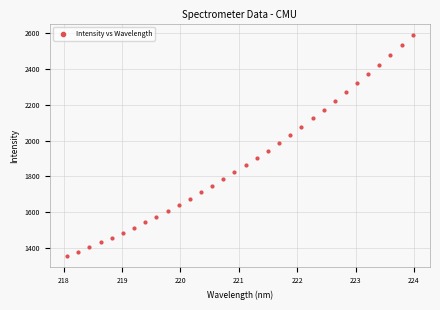

What is the range of X values (max minus min)?

5.9